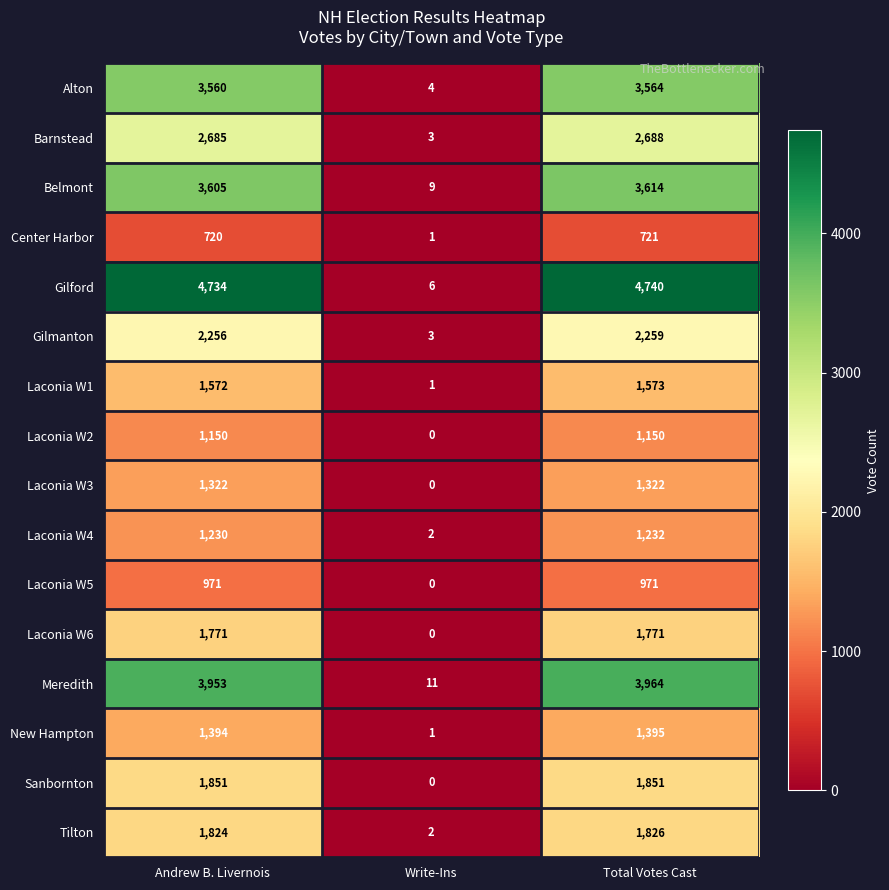

At Total Votes Cast, list the series in order from smallest to largest.

Center Harbor, Laconia W5, Laconia W2, Laconia W4, Laconia W3, New Hampton, Laconia W1, Laconia W6, Tilton, Sanbornton, Gilmanton, Barnstead, Alton, Belmont, Meredith, Gilford